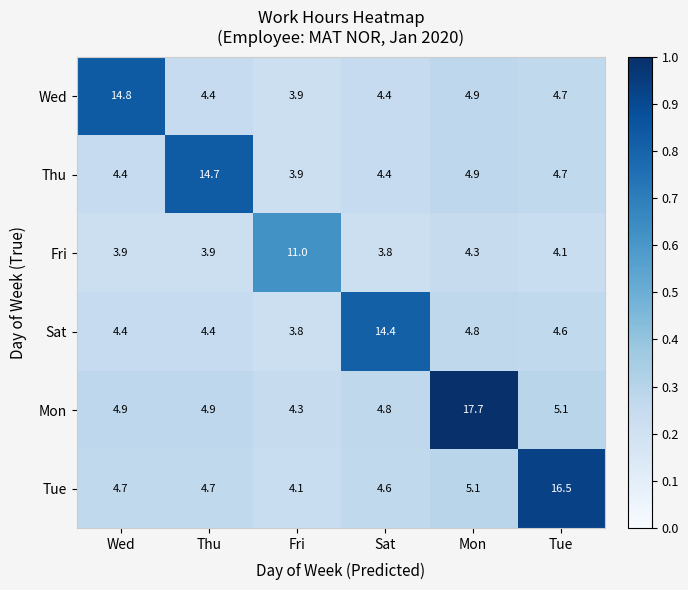

The value of Mon at Fri is 2.4. True or false?

False